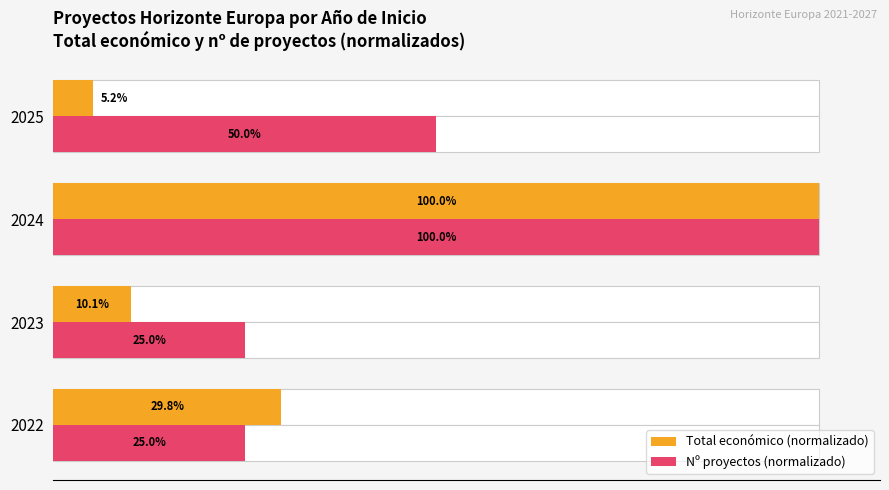

True or false: Total económico (normalizado) has a value of 44.9 at 2022.

False